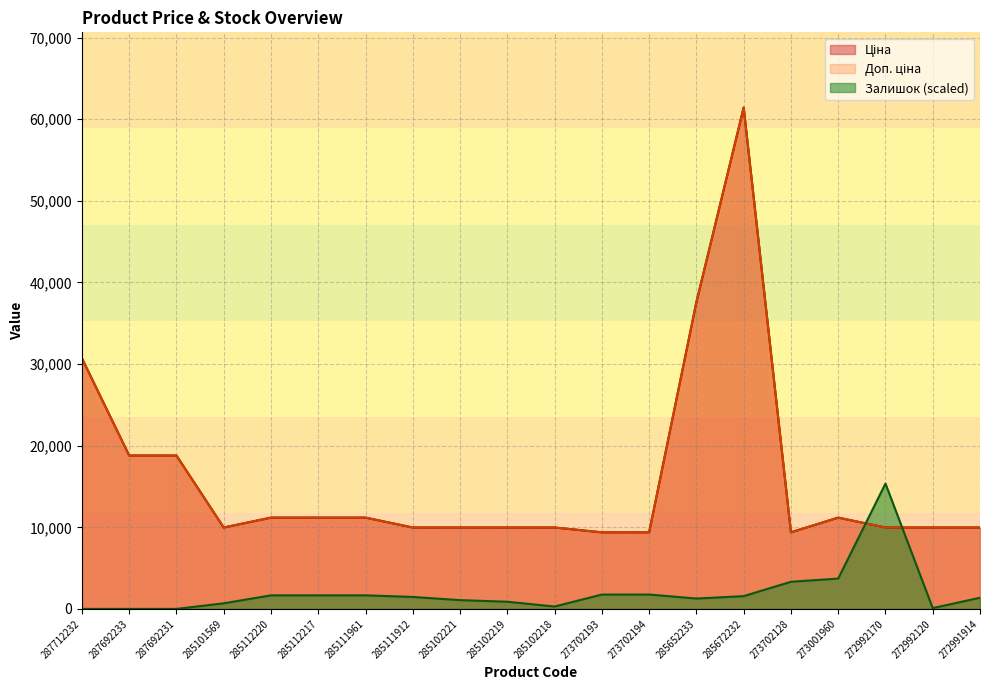

Reading left to right, list all the values displayed in this chart.

Ціна: 287712232=30717.1	287692233=18796.8	287692231=18796.8	285101569=9975.0	285112220=11188.2	285112217=11188.2	285111961=11188.2	285111912=9975.0	285102221=9975.0	285102219=9975.0	285102218=9975.0	273702193=9384.0	273702194=9384.0	285652233=37593.6	285672232=61434.3	273702128=9384.0	273001960=11188.2	272992170=9975.0	272992120=9975.0	272991914=9975.0
Доп. ціна: 287712232=30717.1	287692233=18796.8	287692231=18796.8	285101569=9975.0	285112220=11188.2	285112217=11188.2	285111961=11188.2	285111912=9975.0	285102221=9975.0	285102219=9975.0	285102218=9975.0	273702193=9384.0	273702194=9384.0	285652233=37593.6	285672232=61434.3	273702128=9384.0	273001960=11188.2	272992170=9975.0	272992120=9975.0	272991914=9975.0
Залишок: 287712232=0.0	287692233=0.0	287692231=0.0	285101569=684.8	285112220=1663.0	285112217=1663.0	285111961=1663.0	285111912=1467.4	285102221=1076.1	285102219=880.4	285102218=293.5	273702193=1760.9	273702194=1760.9	285652233=1271.7	285672232=1565.2	273702128=3326.1	273001960=3717.4	272992170=15358.6	272992120=97.8	272991914=1369.6